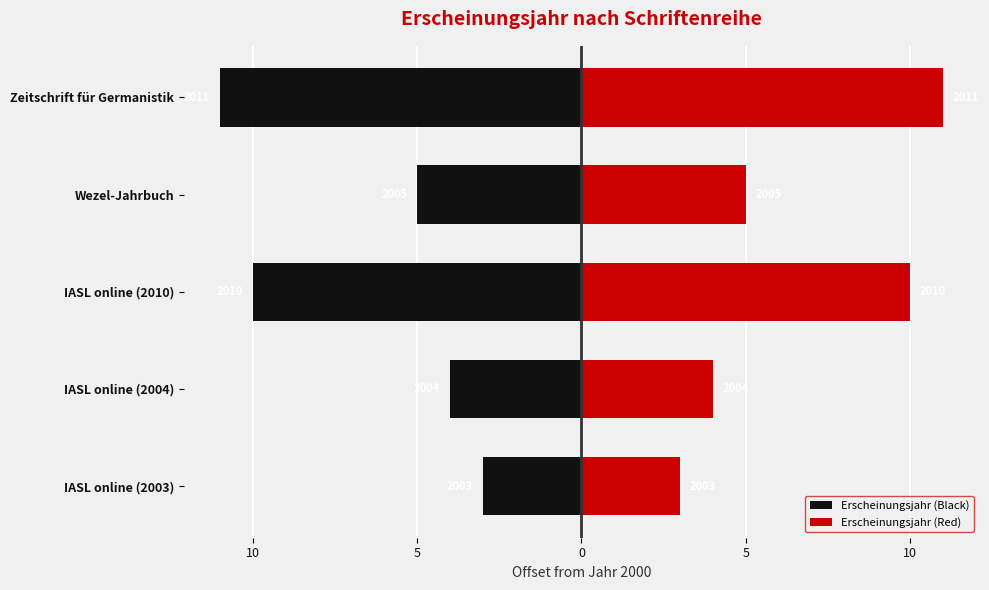

True or false: Erscheinungsjahr (Black) has a value of -7 at Wezel-Jahrbuch.

False